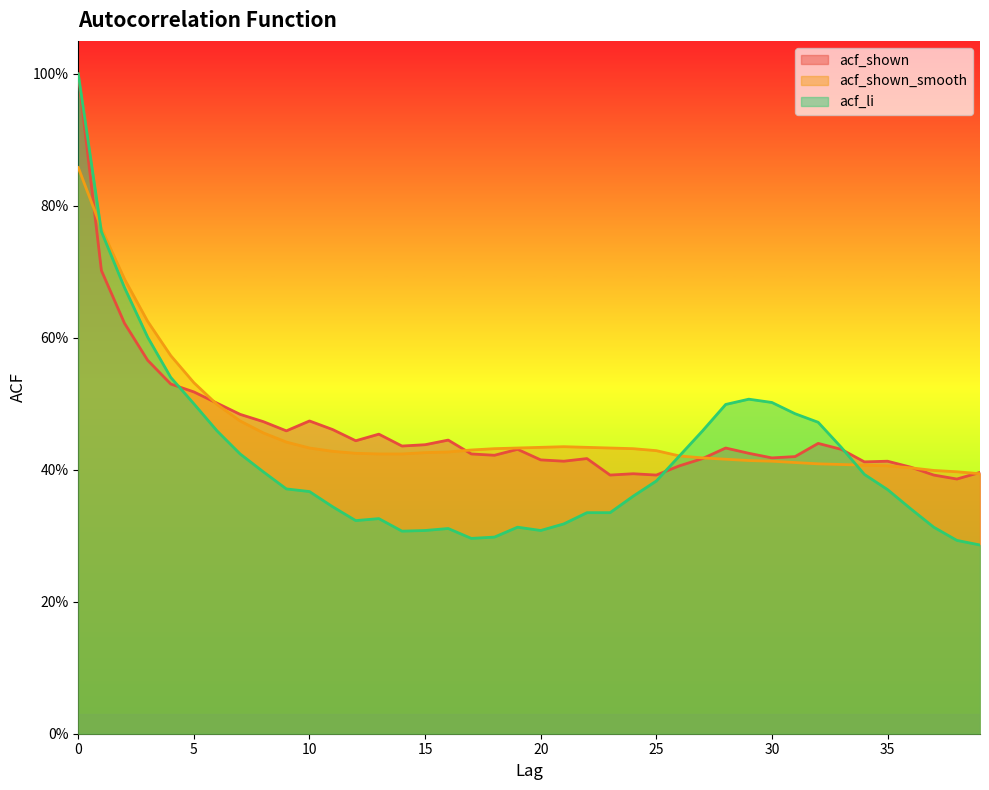

Does the chart have visible grid lines?

No